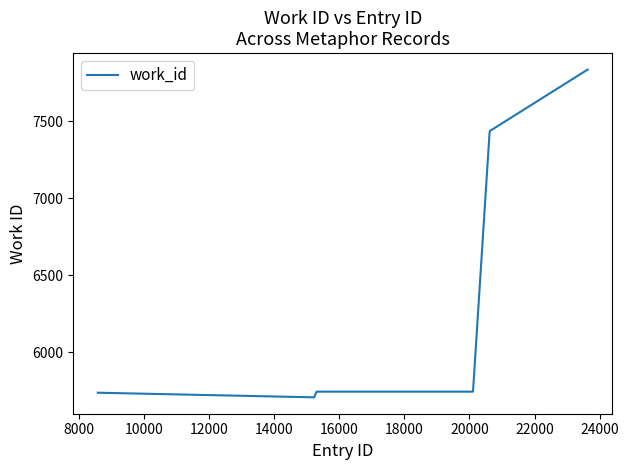

What is the minimum value shown in the chart?

5707